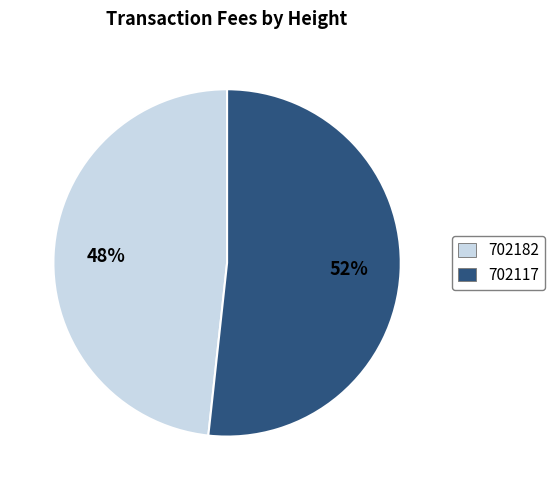

Does 702117 represent more than half of the total?

Yes